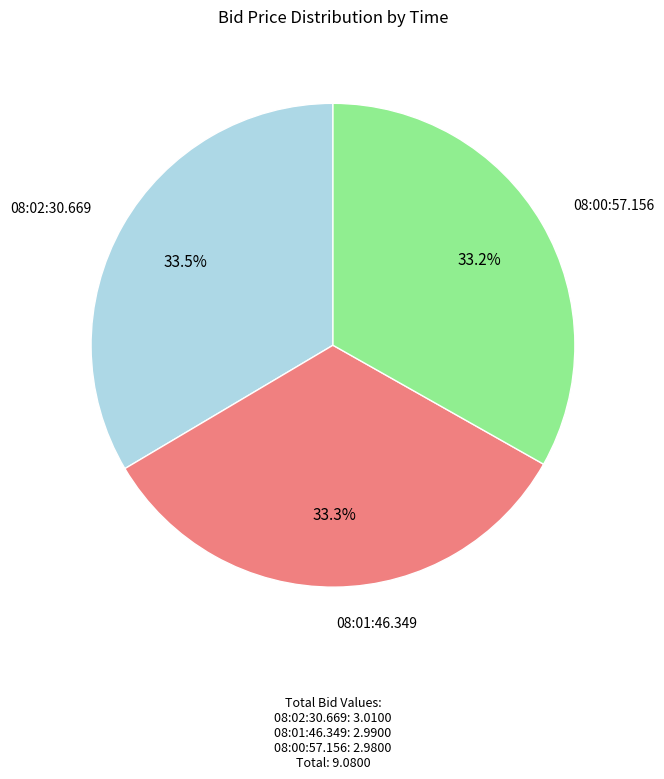

Is there any slice that represents more than half of the pie?

No